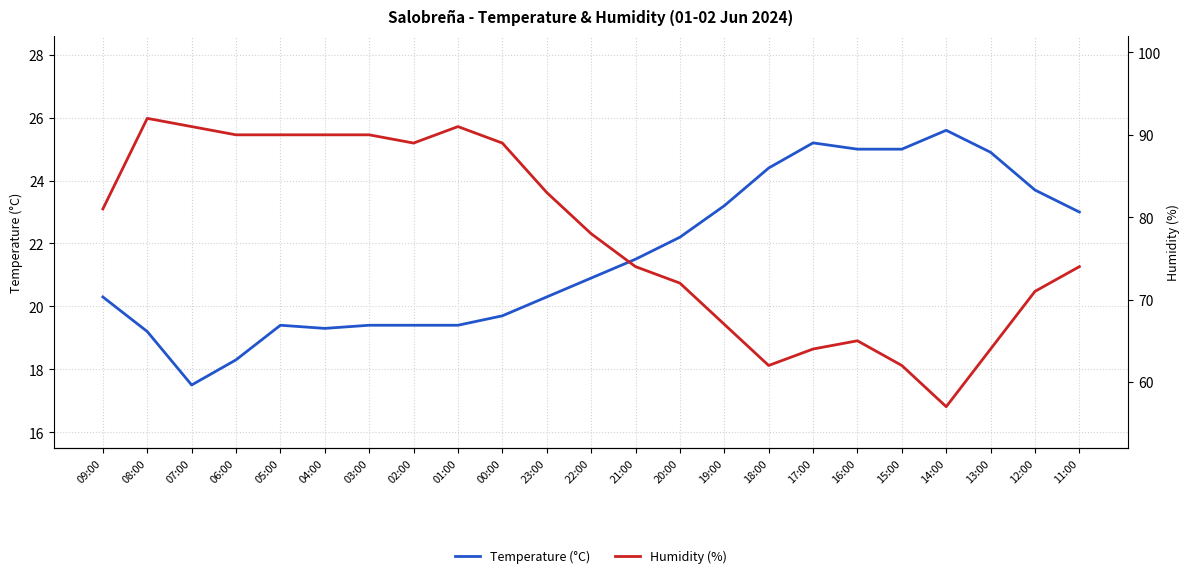

Which has a higher value, 20:00 or 14:00?

14:00